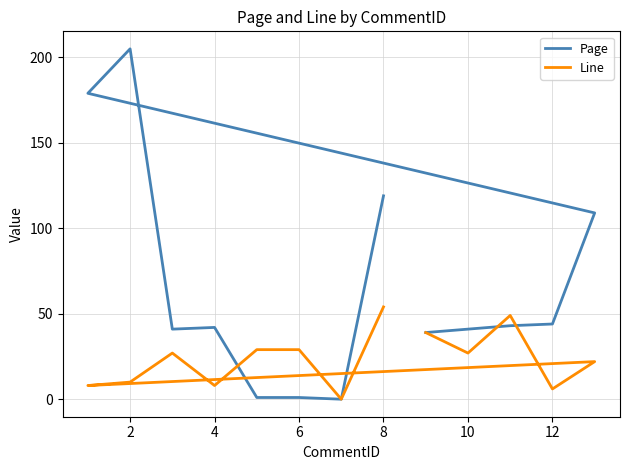

List the series in order of their overall mean, lowest first.

Line, Page